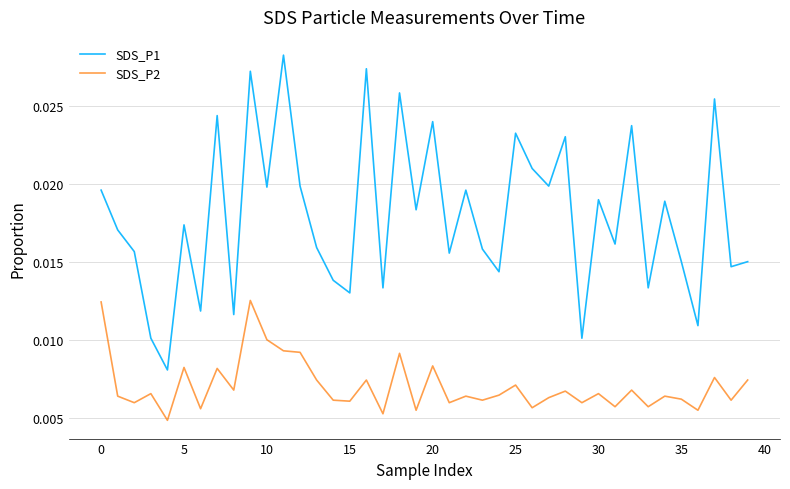

Which series has the largest total across all categories?

SDS_P1